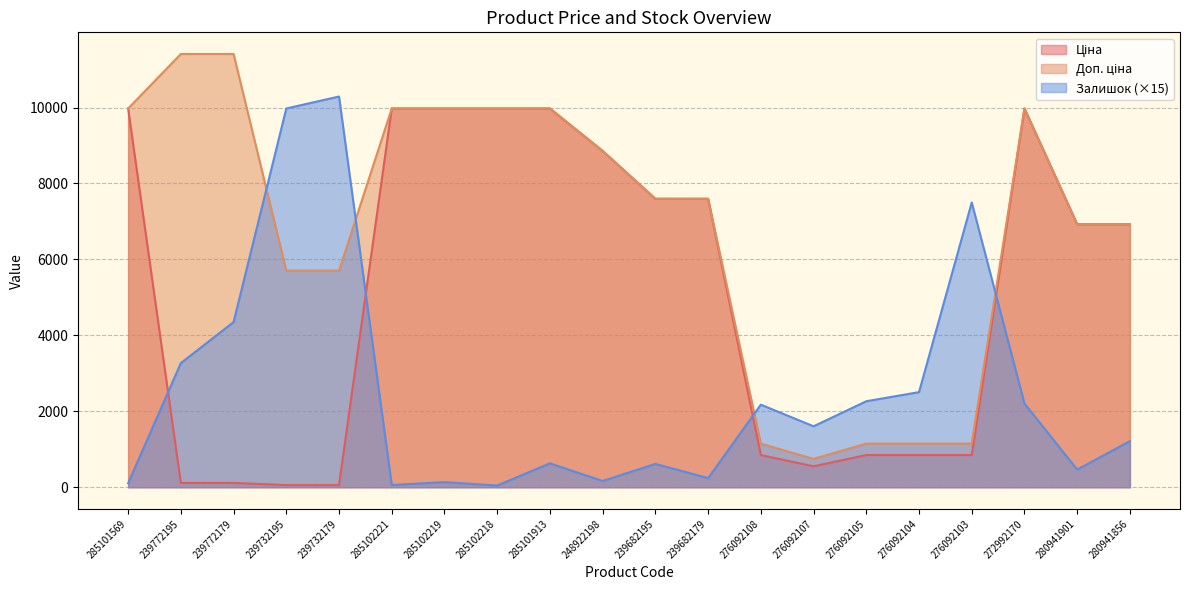

Rank the series at 239682179 from highest to lowest value.

Ціна, Доп. ціна, Залишок